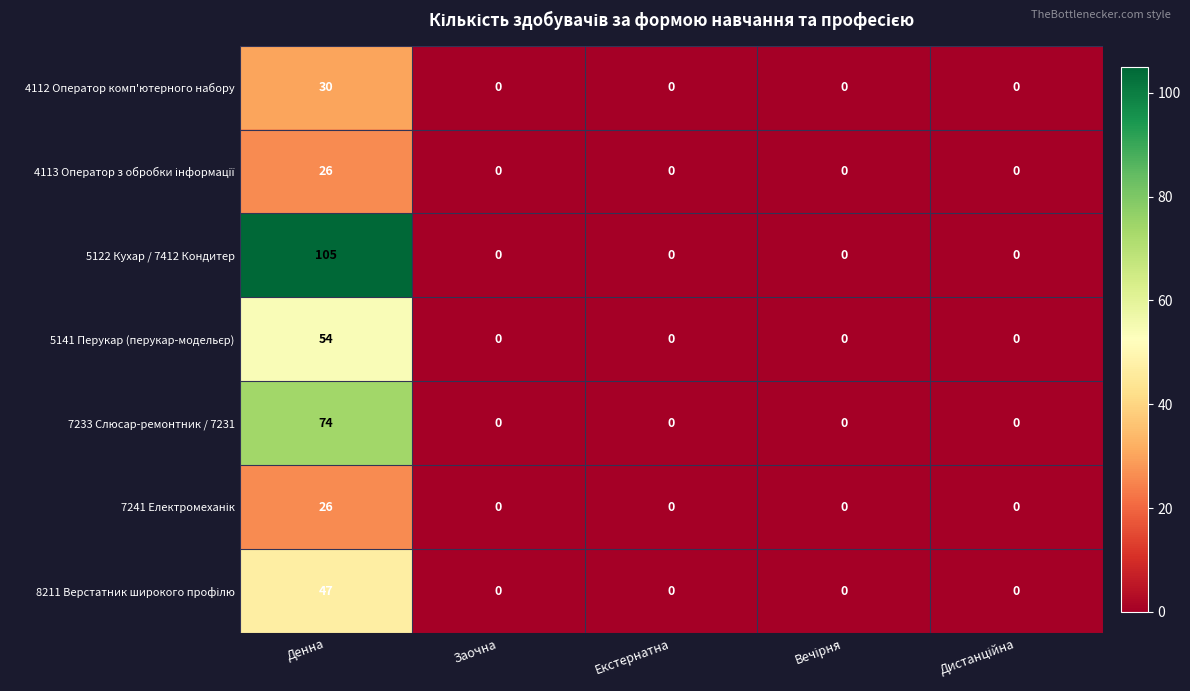

Which series has the widest spread of values?

5122 Кухар / 7412 Кондитер